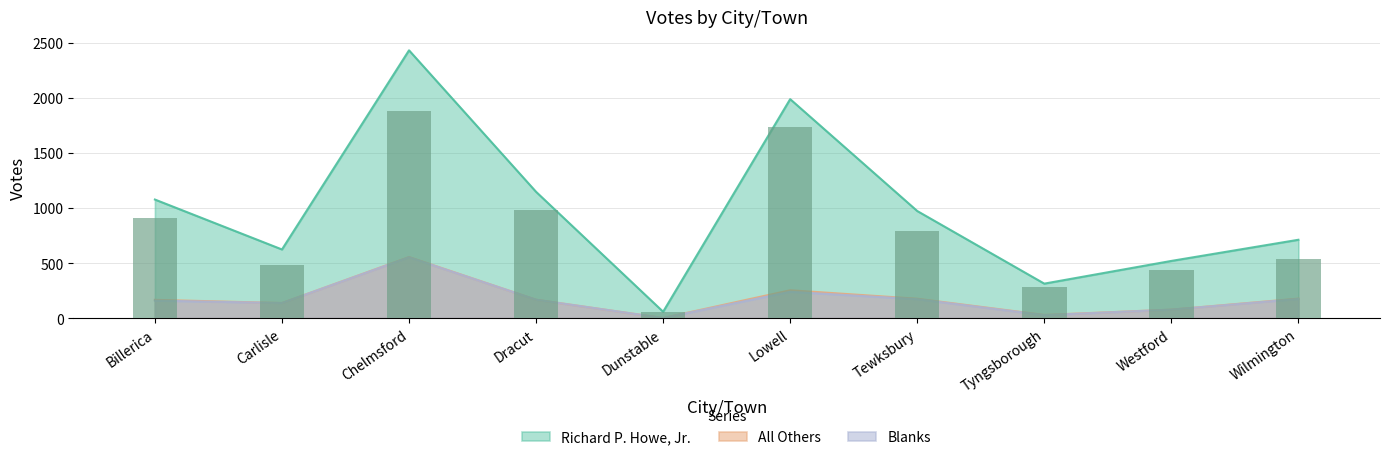

Which has a higher value, Westford or Dracut?

Dracut